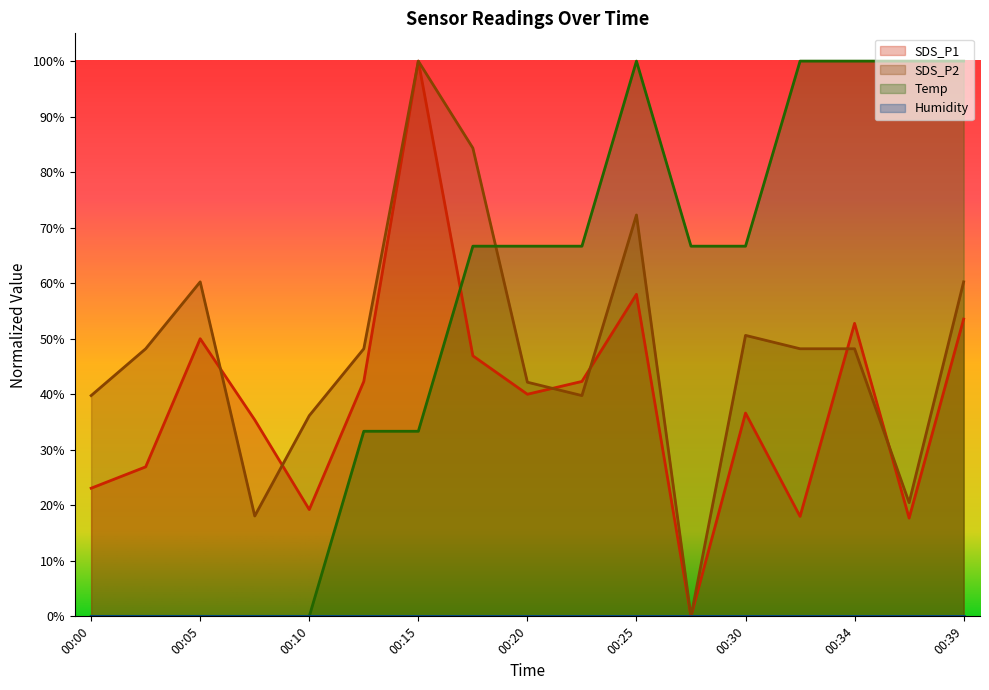

Reading right to left, transcribe all the data shown in this chart.

SDS_P1: 0.5	0.2	0.5	0.2	0.4	0.0	0.6	0.4	0.4	0.5	1.0	0.4	0.2	0.4	0.5	0.3	0.2
SDS_P2: 0.6	0.2	0.5	0.5	0.5	0.0	0.7	0.4	0.4	0.8	1.0	0.5	0.4	0.2	0.6	0.5	0.4
Temp: 1.0	1.0	1.0	1.0	0.7	0.7	1.0	0.7	0.7	0.7	0.3	0.3	0.0	0.0	0.0	0.0	0.0